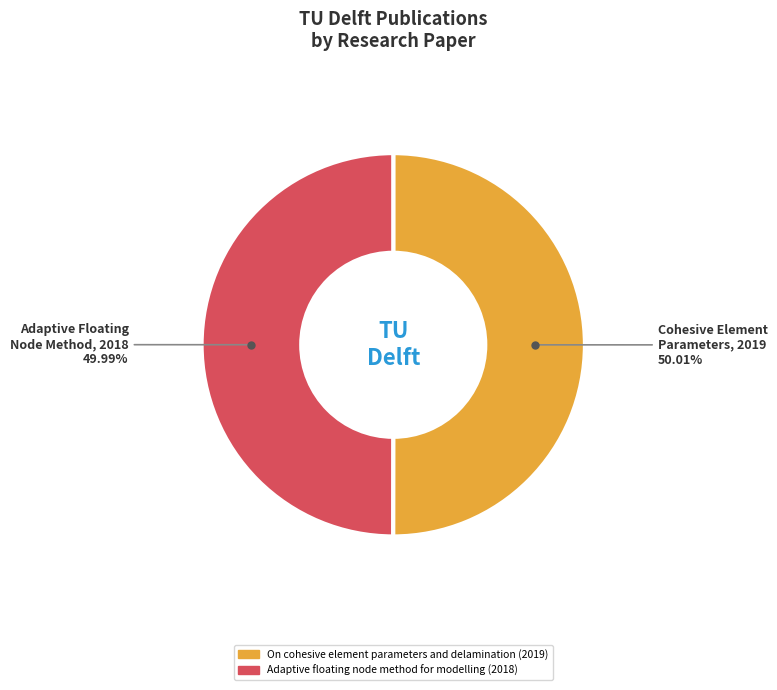

How many slices are in this pie chart?

2